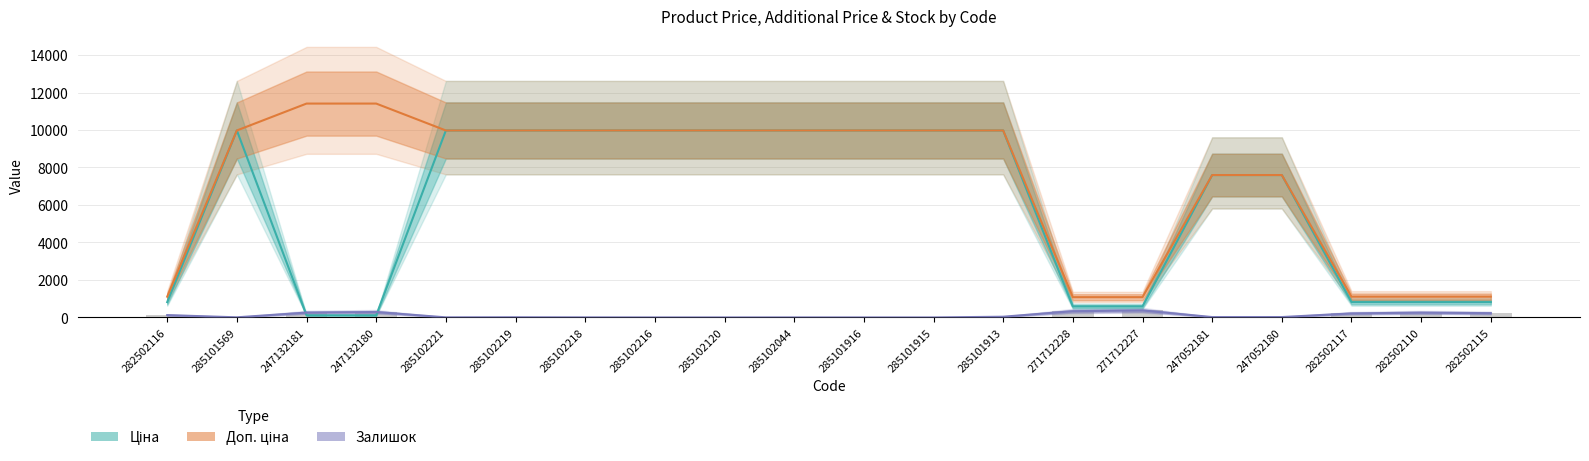

Where is Залишок nearest to the value 187?

282502117